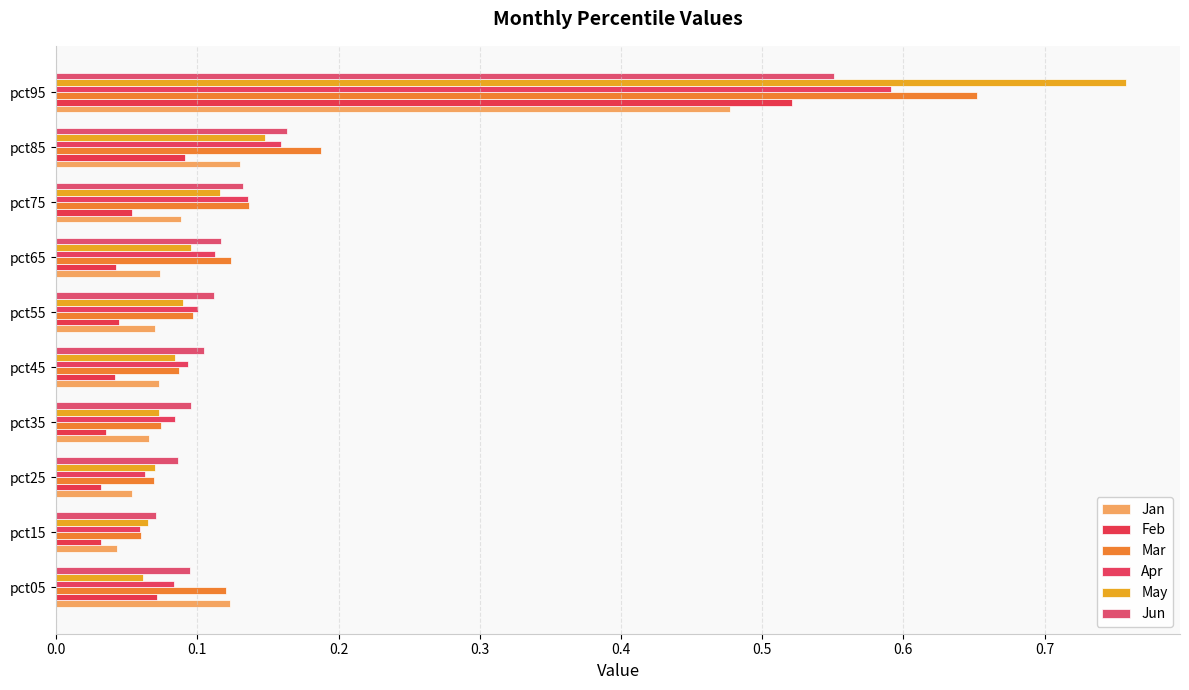

What is the highest value of the Mar series?

0.7